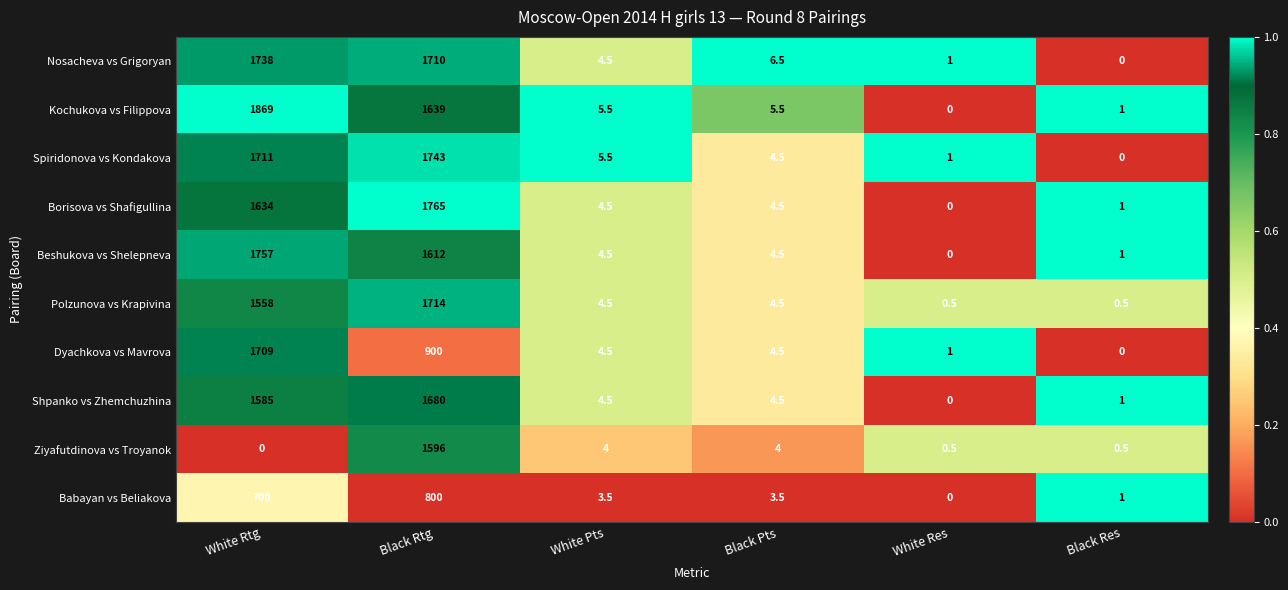

What is the sum of the Spiridonova vs Kondakova values at White Pts and Black Res?

5.5